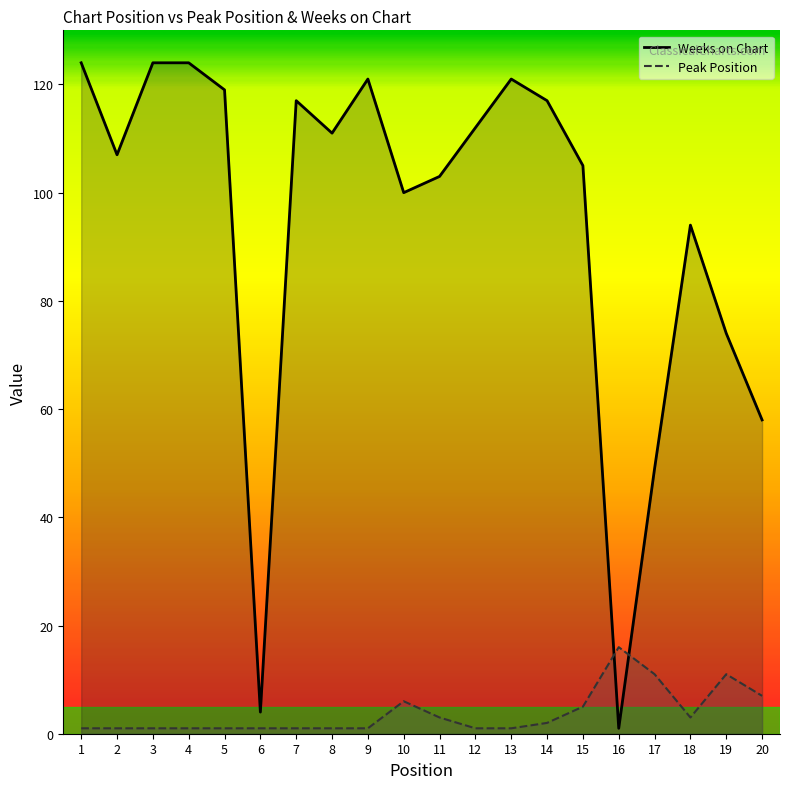

At 13, list the series in order from largest to smallest.

Weeks on Chart, Peak Position